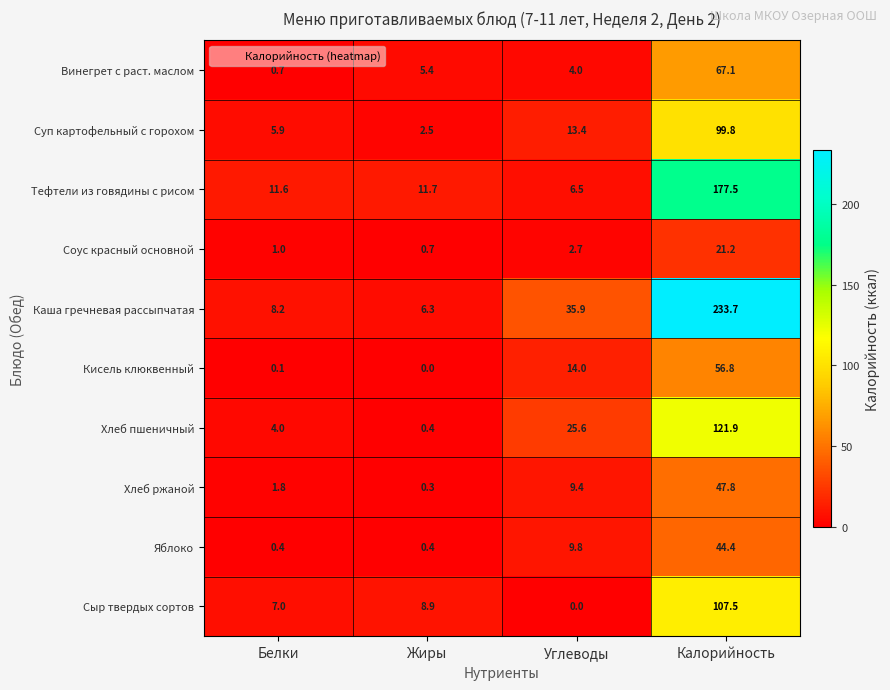

Is the value of Суп картофельный с горохом at Калорийность greater than the value of Яблоко at Углеводы?

Yes